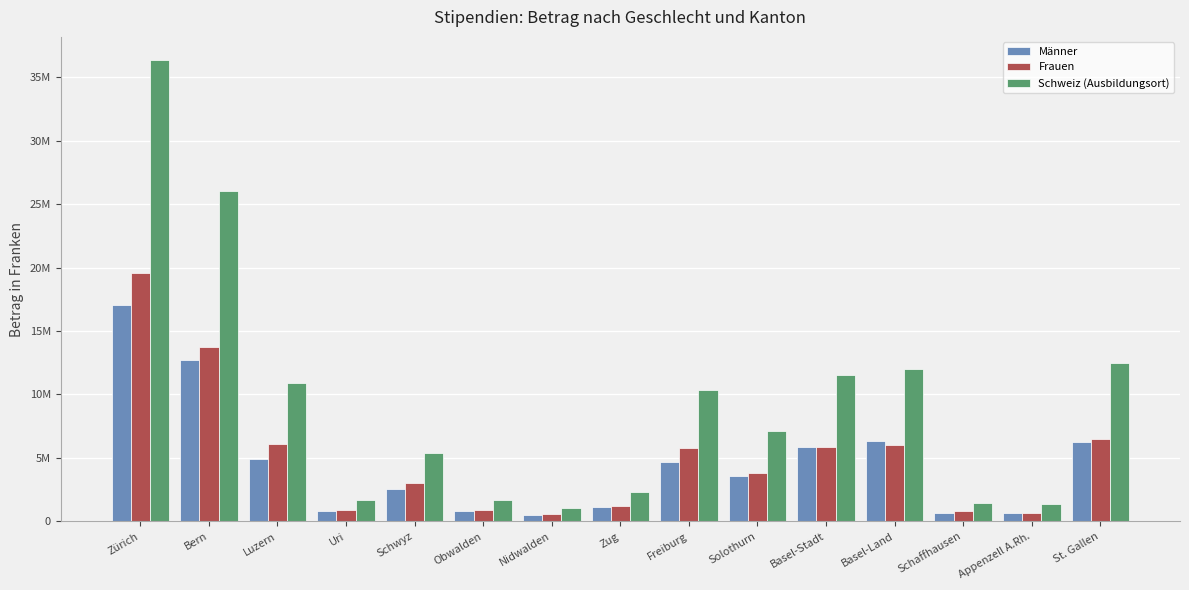

Are the bars horizontal?

No